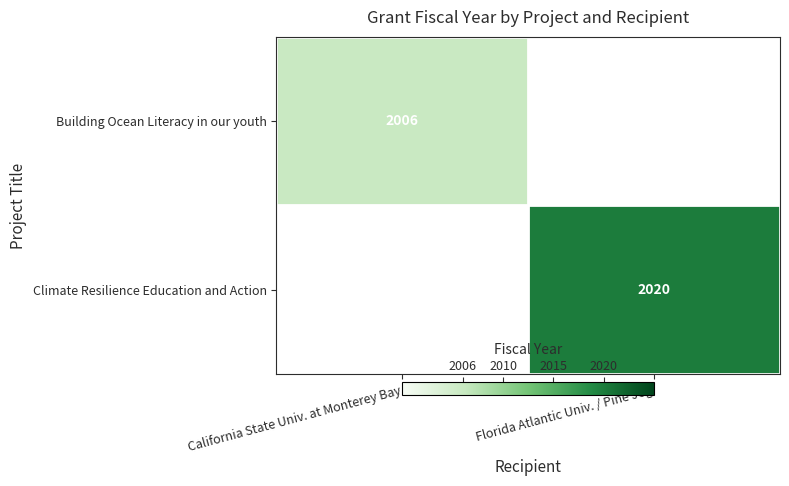

True or false: Climate Resilience Education and Action has a value of 1268 at Florida Atlantic Univ. / Pine Jog.

False